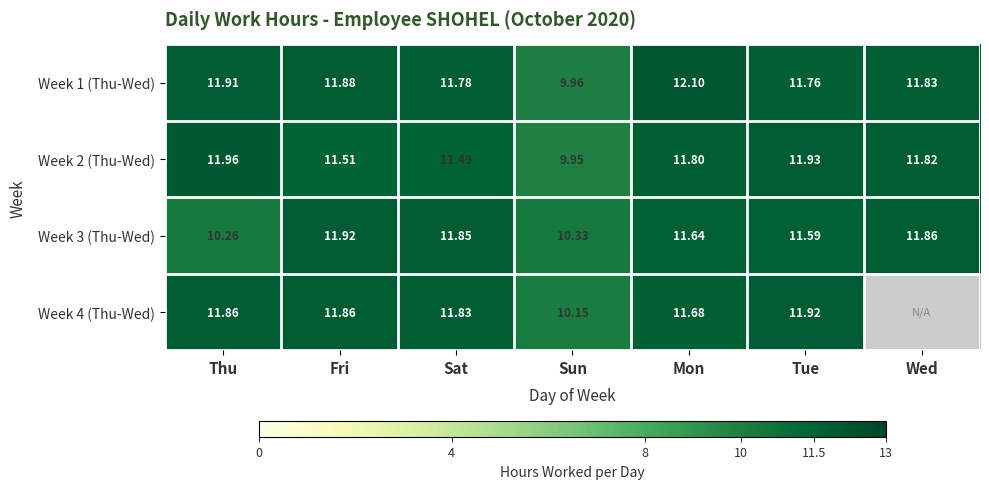

What is the total value across all series at Sat?

47.0